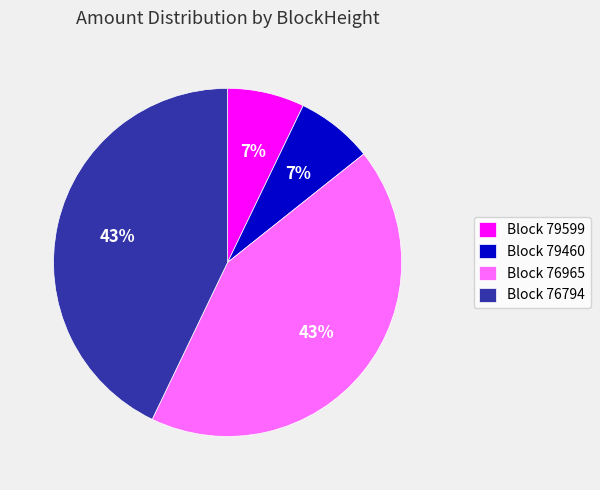

To the nearest percent, what is the average slice percentage?

25%